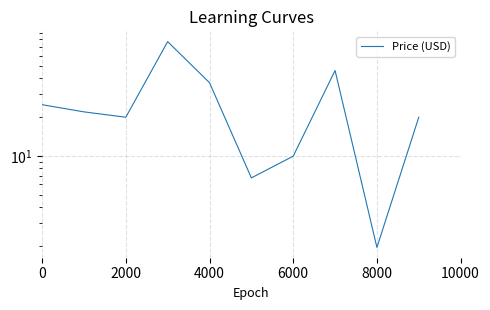

What is the value of the 2nd point from the left?

21.9